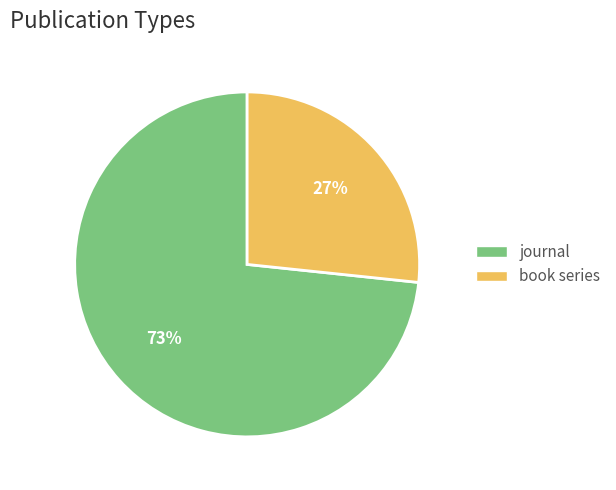

To the nearest percent, what is the combined percentage of journal and book series?

100%